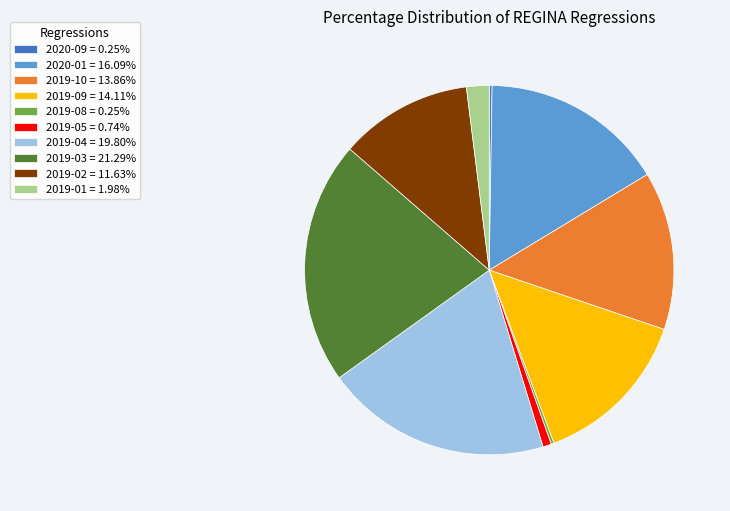

Combined, do 2019-04 = 19.80% and 2020-01 = 16.09% account for over 50%?

No